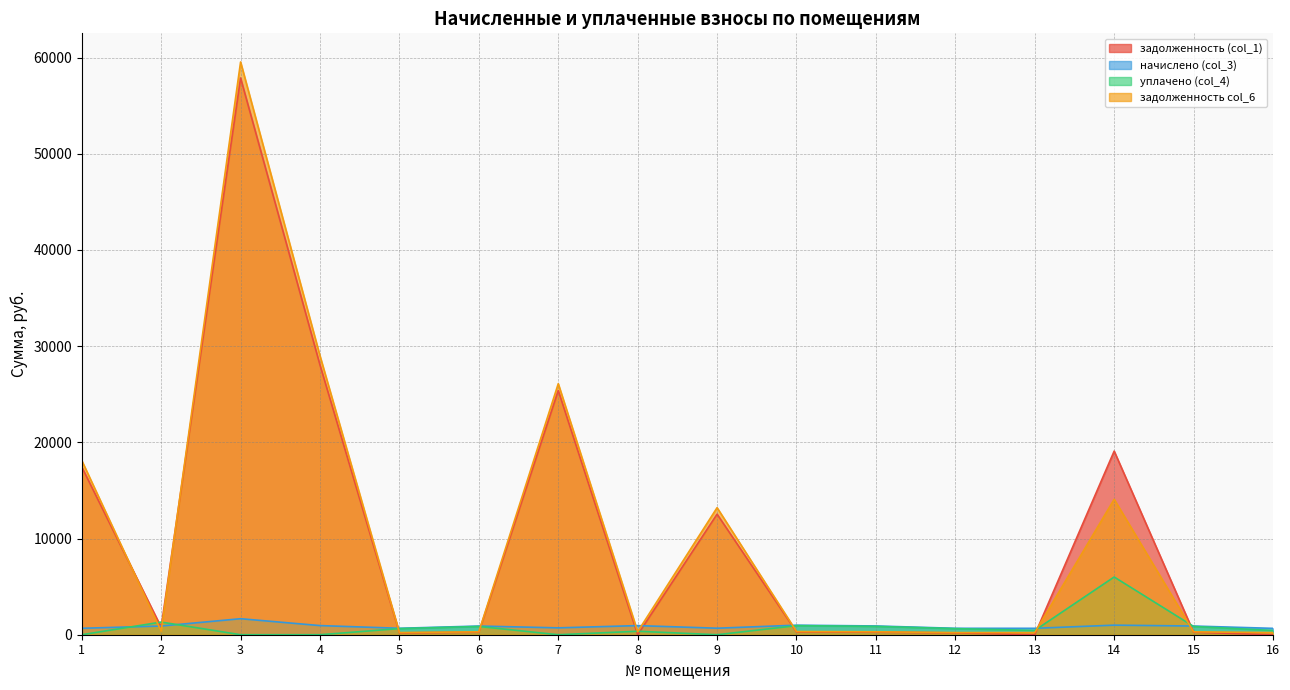

At which category does задолженность (col_1) reach its first local valley?

2